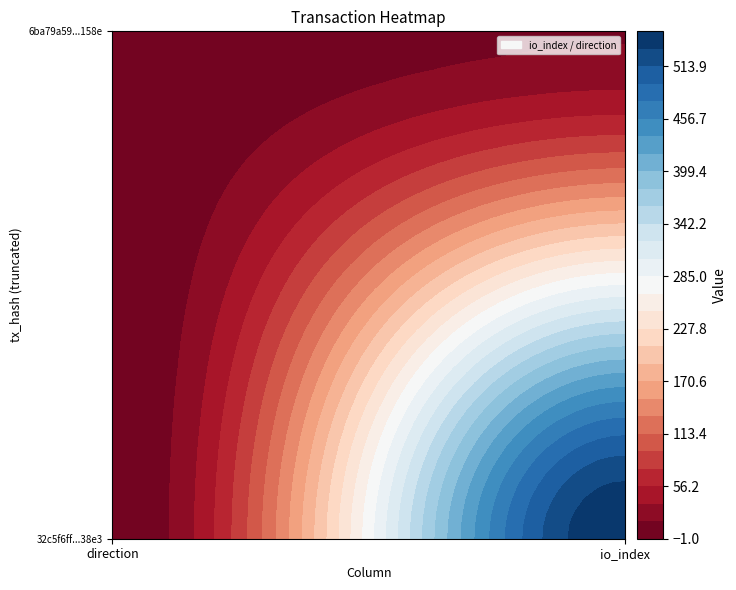

What is the average value of the 32c5f6ff1cbf58653f444b7094ccf91b54938e3 series?

276